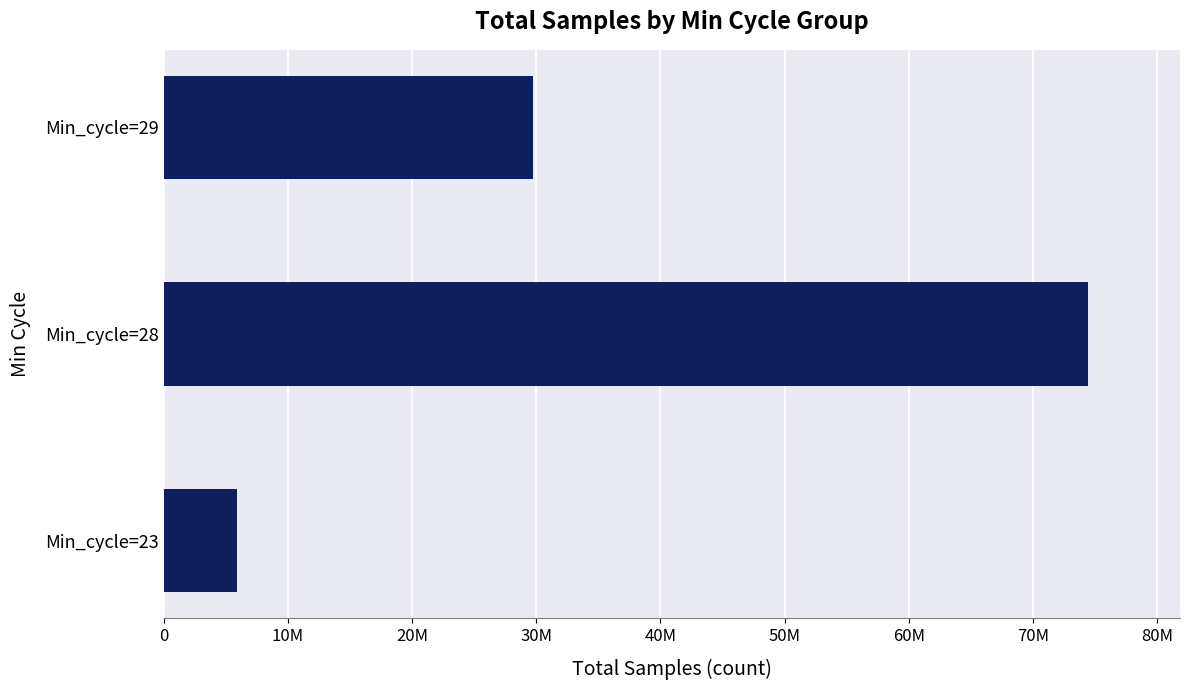

Are the bars horizontal?

Yes